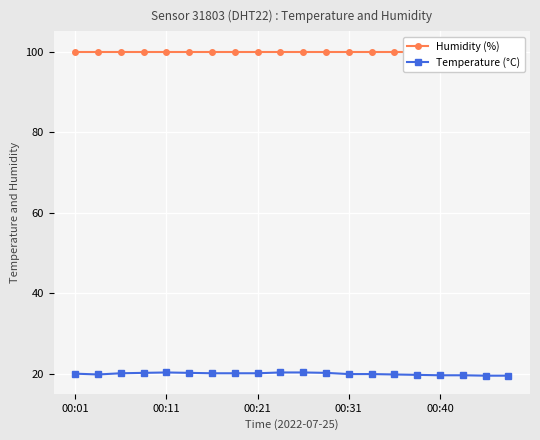

What is the total value across all series at 00:01?

119.9